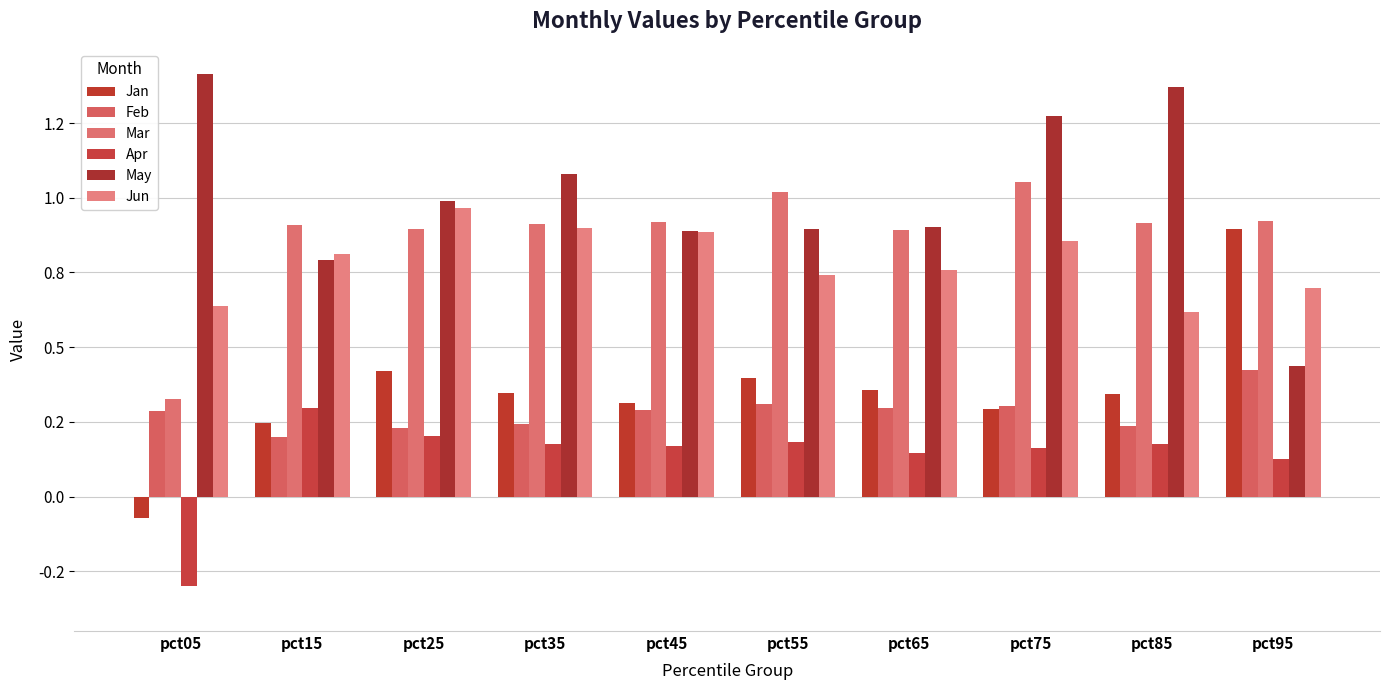

True or false: Jan has a value of 0.4 at pct15.

False